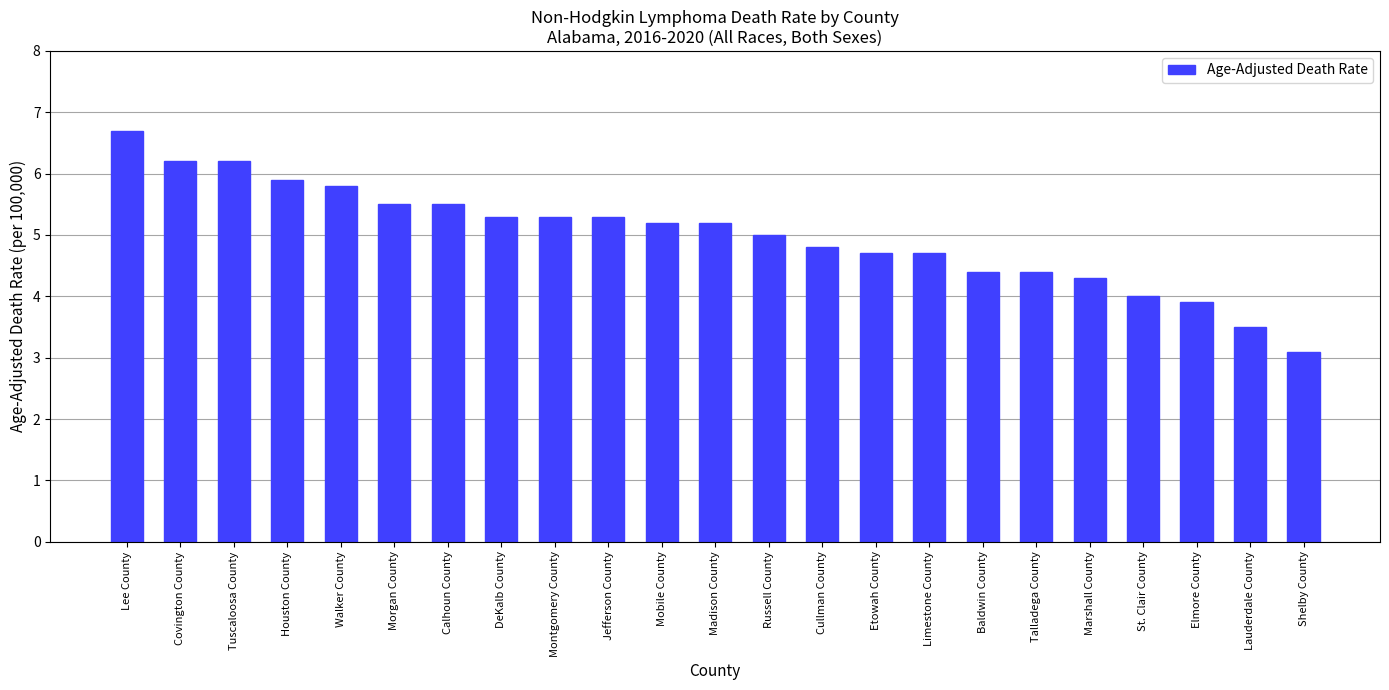

How many bars are there in total?

23